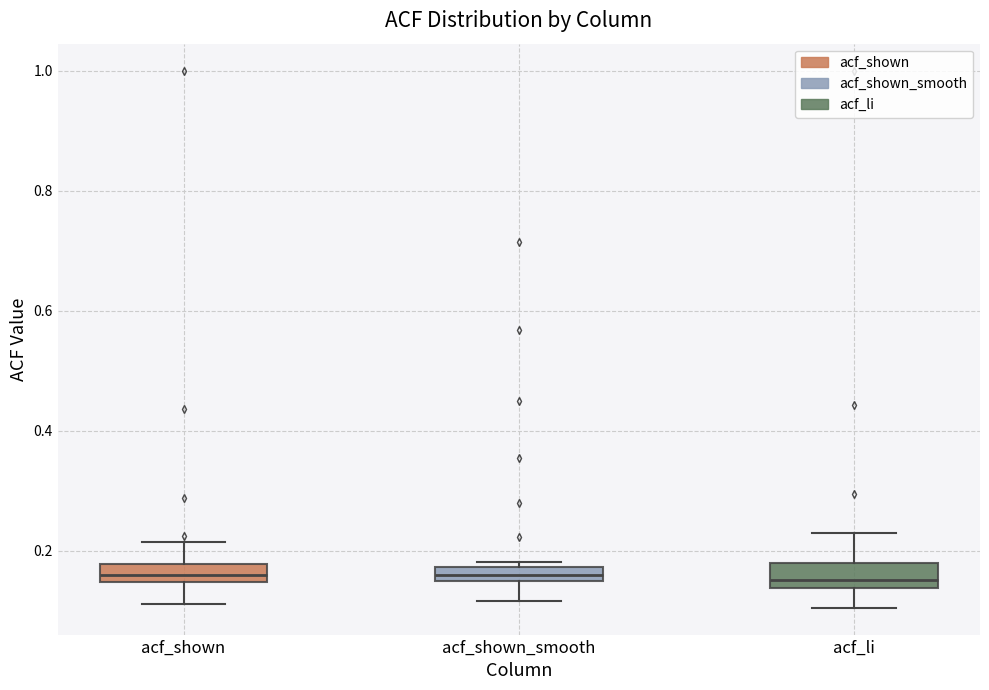

Where is the lower edge of the box for acf_li on the y-axis? The values are not printed on the chart, so give them approximately, as read against the axis.

0.14